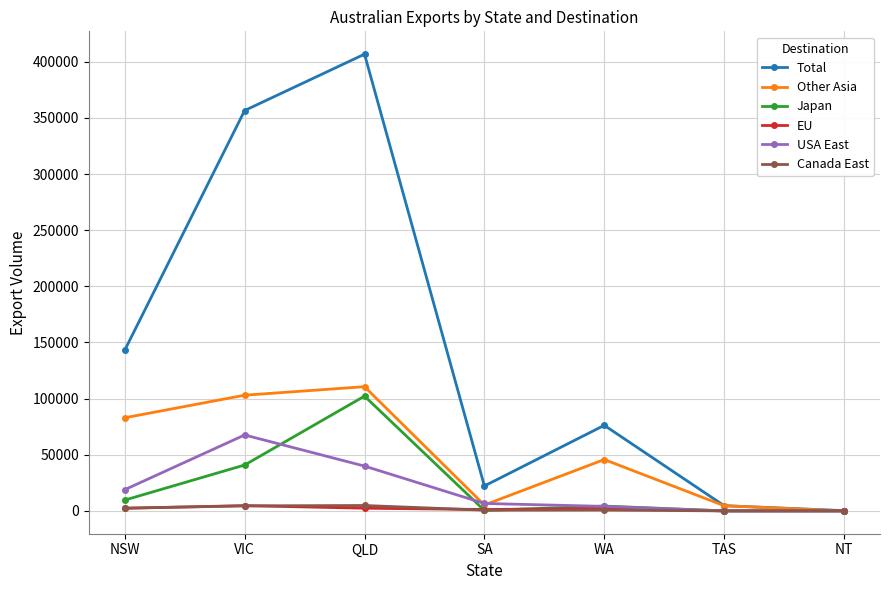

How many data points does each series have?

7